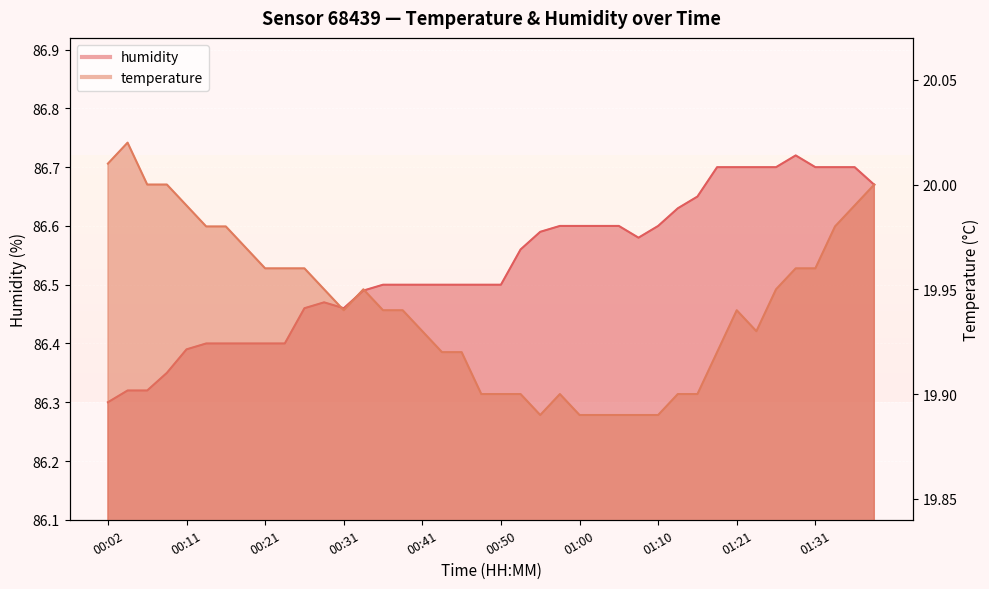

Which has a higher value, 00:50 or 00:46?

00:46